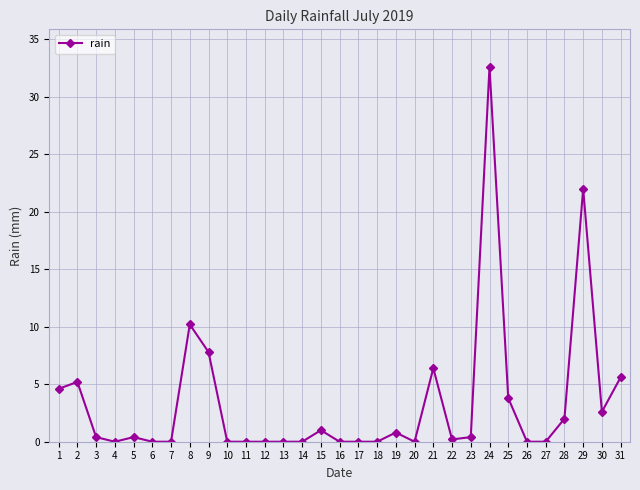

Reading right to left, list all the values displayed in this chart.

5.6	2.6	22.0	2.0	0.0	0.0	3.8	32.6	0.4	0.2	6.4	0.0	0.8	0.0	0.0	0.0	1.0	0.0	0.0	0.0	0.0	0.0	7.8	10.2	0.0	0.0	0.4	0.0	0.4	5.2	4.6